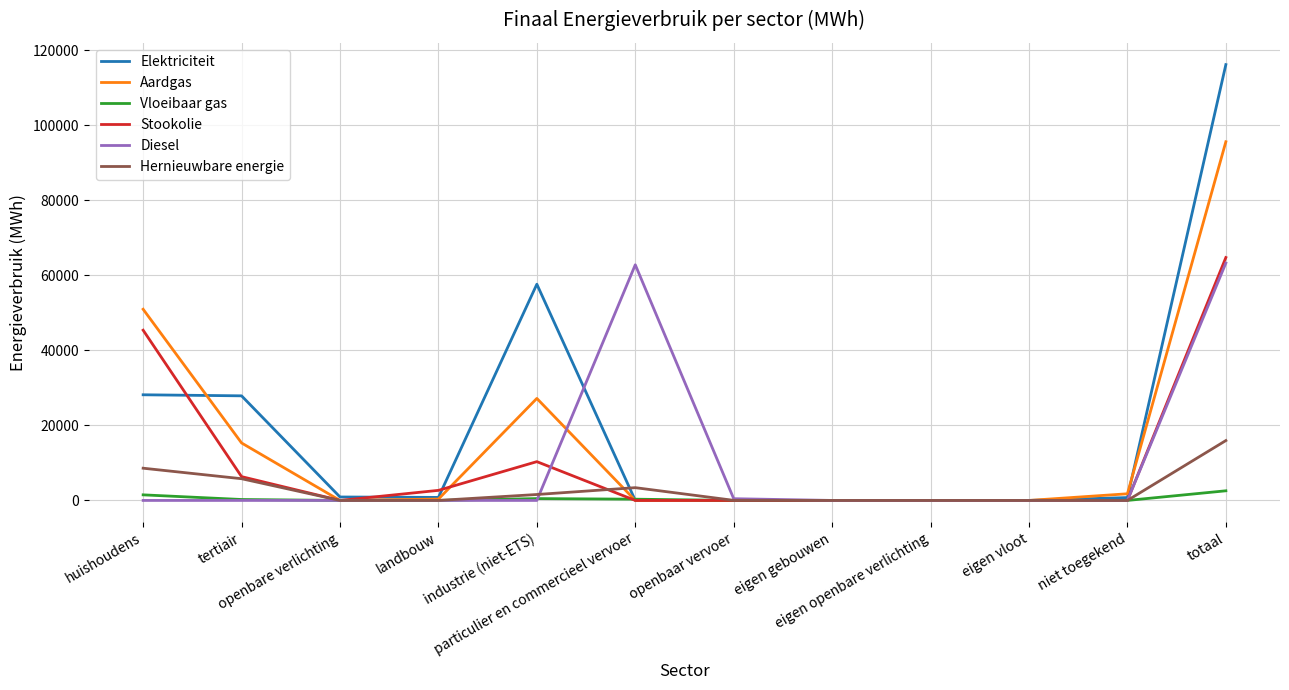

List the series in order of their peak value, highest first.

Elektriciteit, Aardgas, Stookolie, Diesel, Hernieuwbare energie, Vloeibaar gas